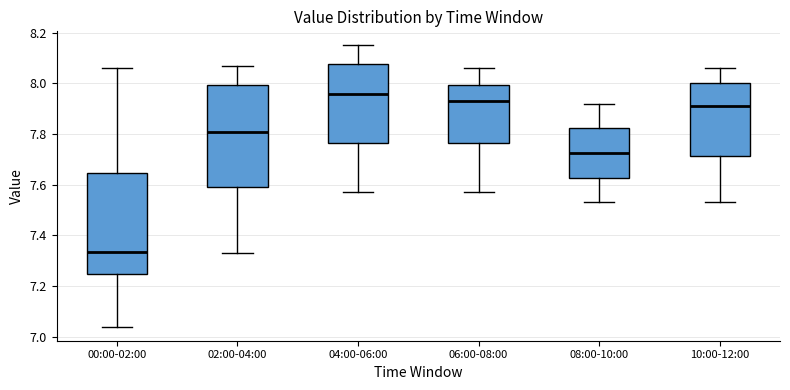

Where does the upper whisker of the box for 02:00-04:00 end on the y-axis? The values are not printed on the chart, so give them approximately, as read against the axis.

8.08